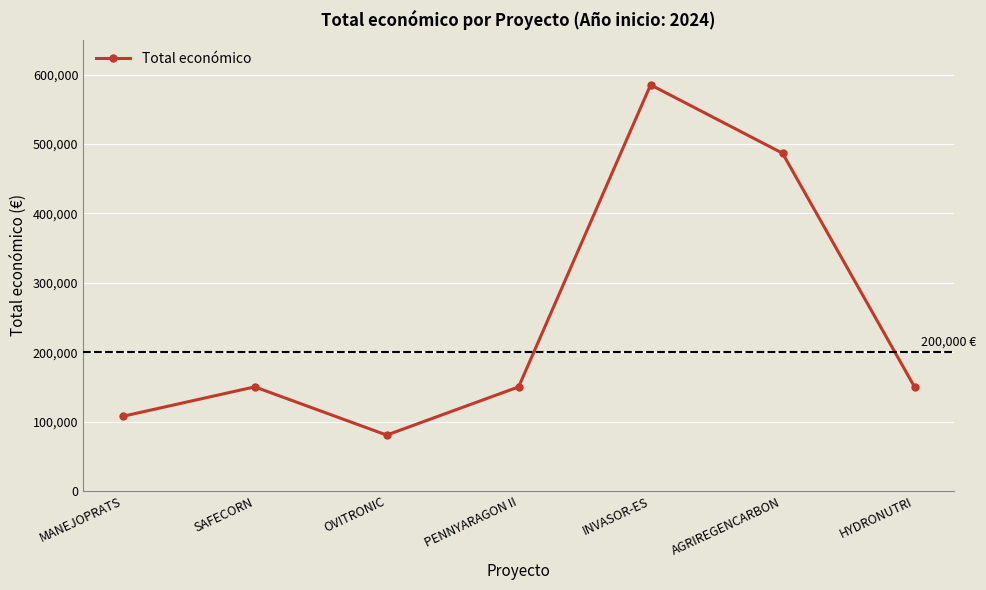

At which category does the data reach its first local peak?

SAFECORN